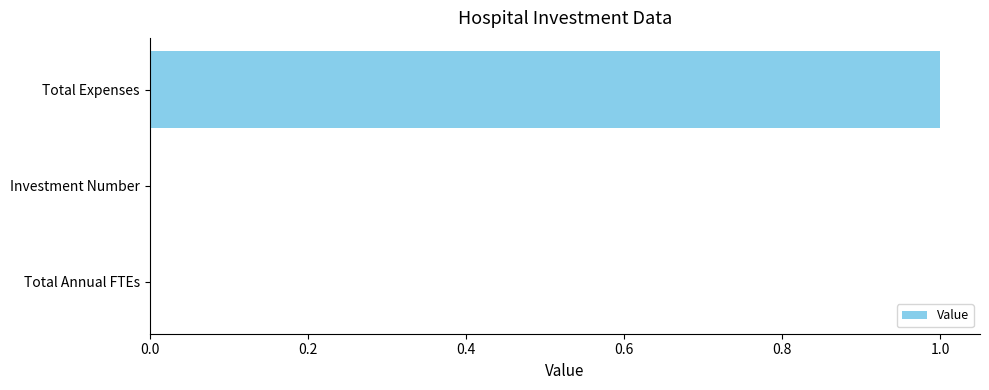

The value at Total Expenses is 0.5. True or false?

False